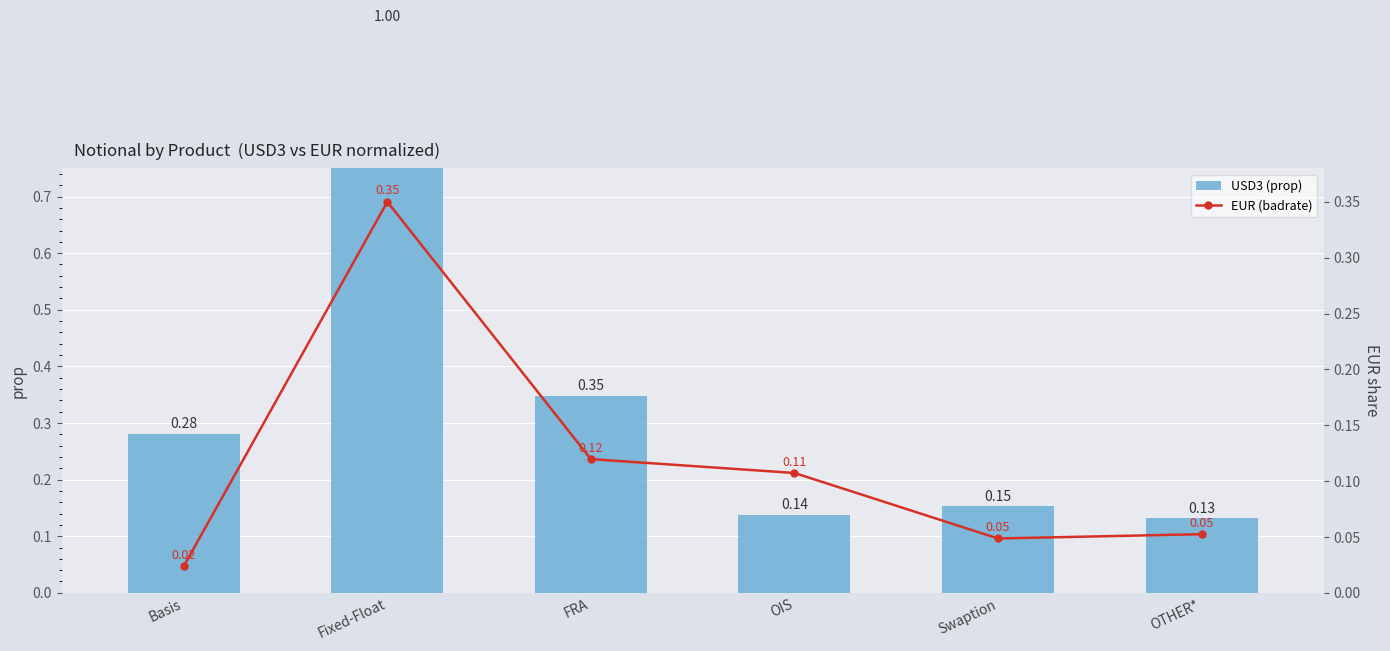

What is the total value across all series at Basis?

0.3